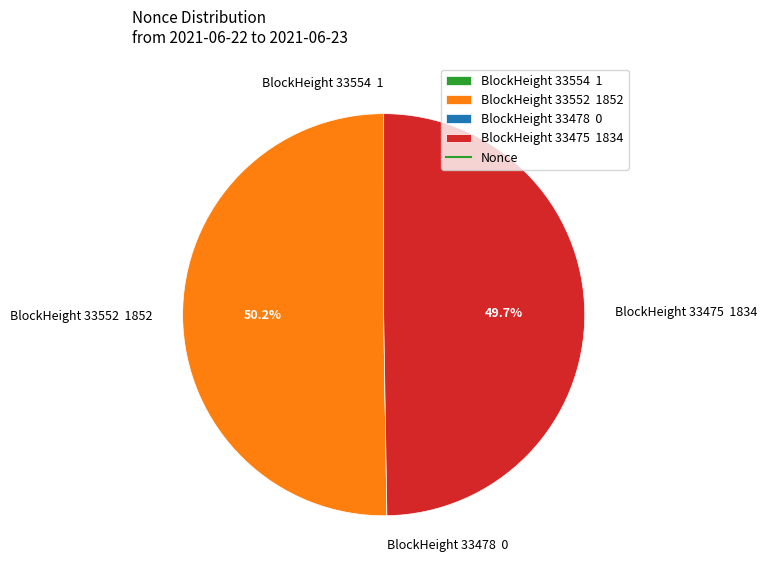

Which category accounts for the majority?

BlockHeight 33552 1852